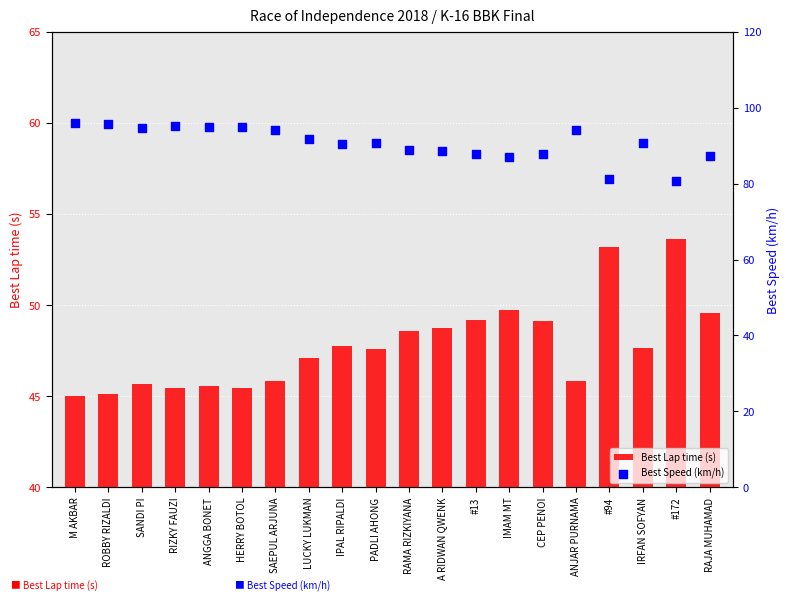

What is the total value across all series at A RIDWAN QWENK?

137.4